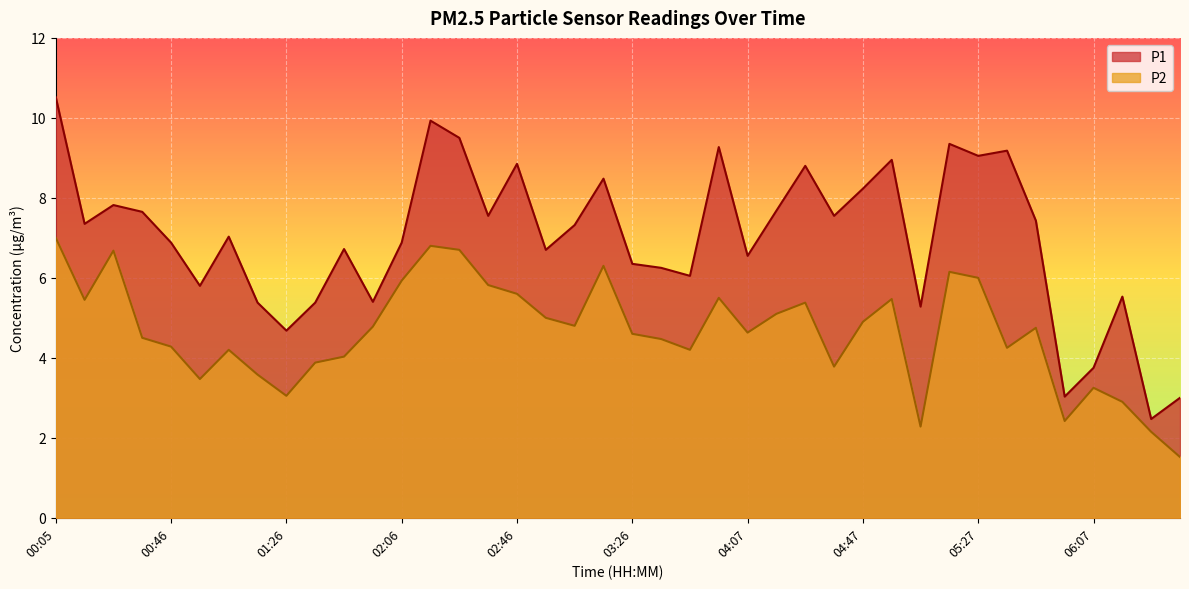

Reading left to right, transcribe all the data shown in this chart.

P1: 10.5	7.3	7.8	7.7	6.9	5.8	7.0	5.4	4.7	5.4	6.7	5.4	6.9	9.9	9.5	7.5	8.8	6.7	7.3	8.5	6.3	6.2	6.0	9.3	6.5	7.7	8.8	7.5	8.2	8.9	5.3	9.3	9.1	9.2	7.4	3.0	3.8	5.5	2.5	3.0
P2: 7.0	5.5	6.7	4.5	4.3	3.5	4.2	3.6	3.0	3.9	4.0	4.8	5.9	6.8	6.7	5.8	5.6	5.0	4.8	6.3	4.6	4.5	4.2	5.5	4.6	5.1	5.4	3.8	4.9	5.5	2.3	6.2	6.0	4.2	4.8	2.4	3.2	2.9	2.1	1.5